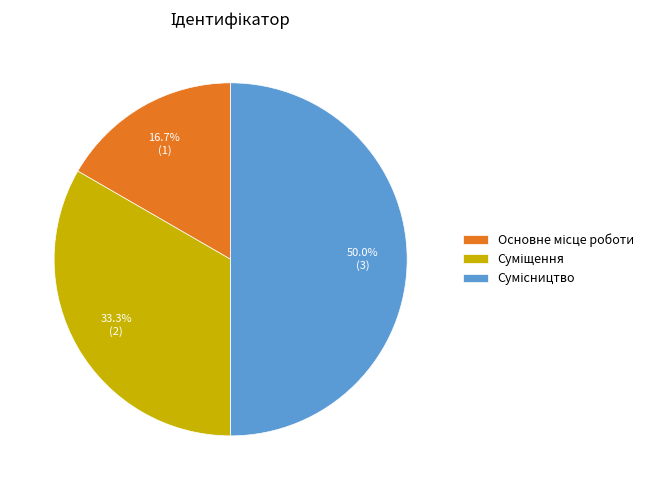

How many segments does this pie chart have?

3